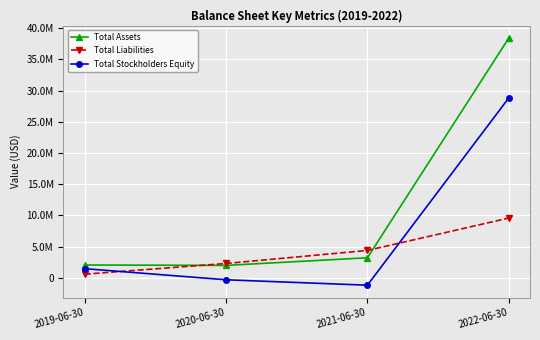

What is the total value across all series at 2019-06-30?

4124732